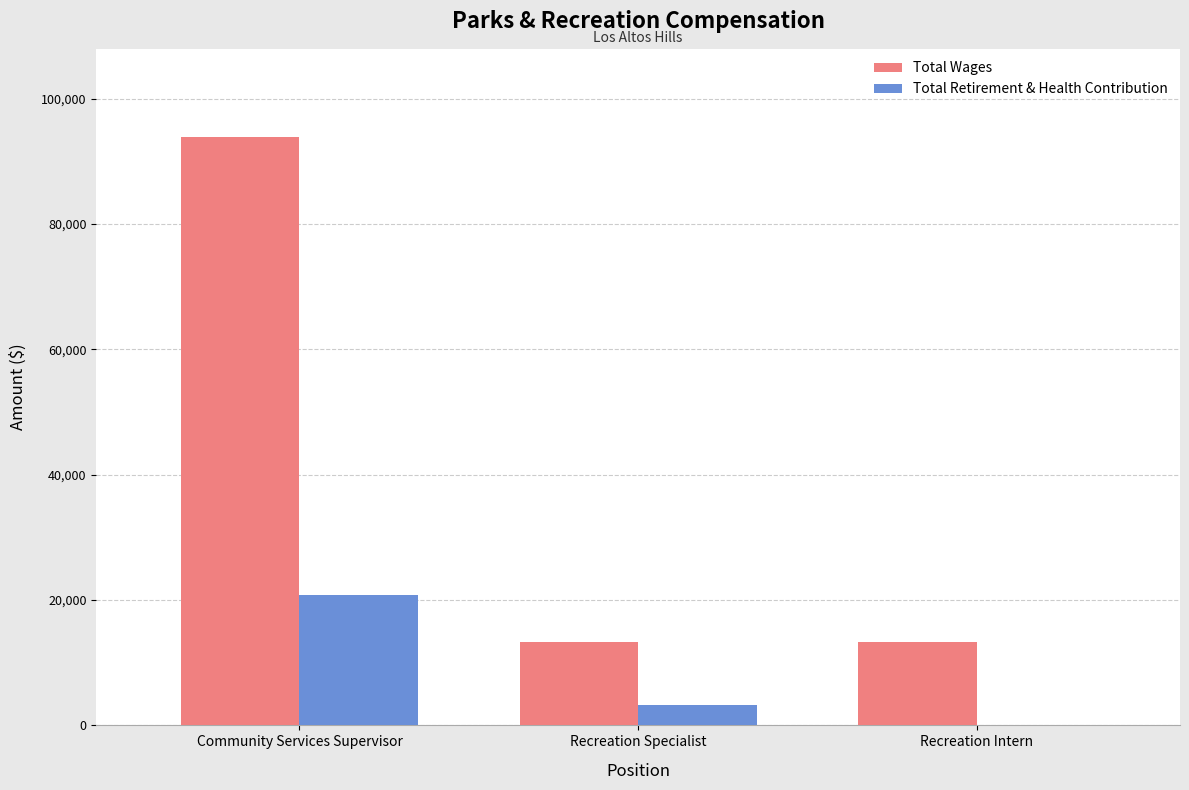

What is the spread (max minus min) of values at Recreation Intern?

13293